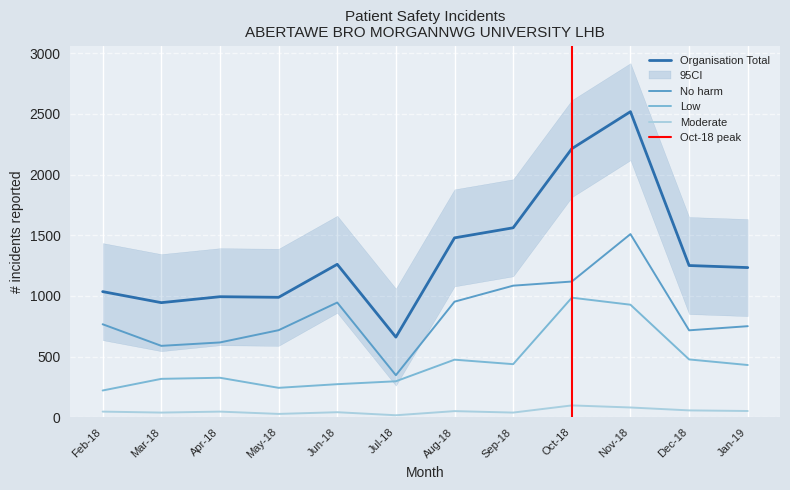

What is the minimum value for No harm?

347